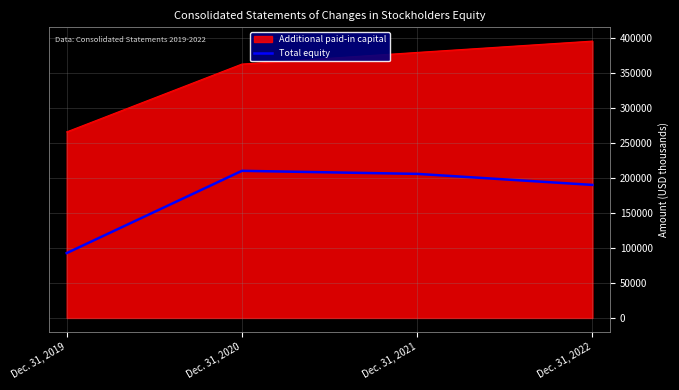

How many values in the Total equity series are below 205498?

2